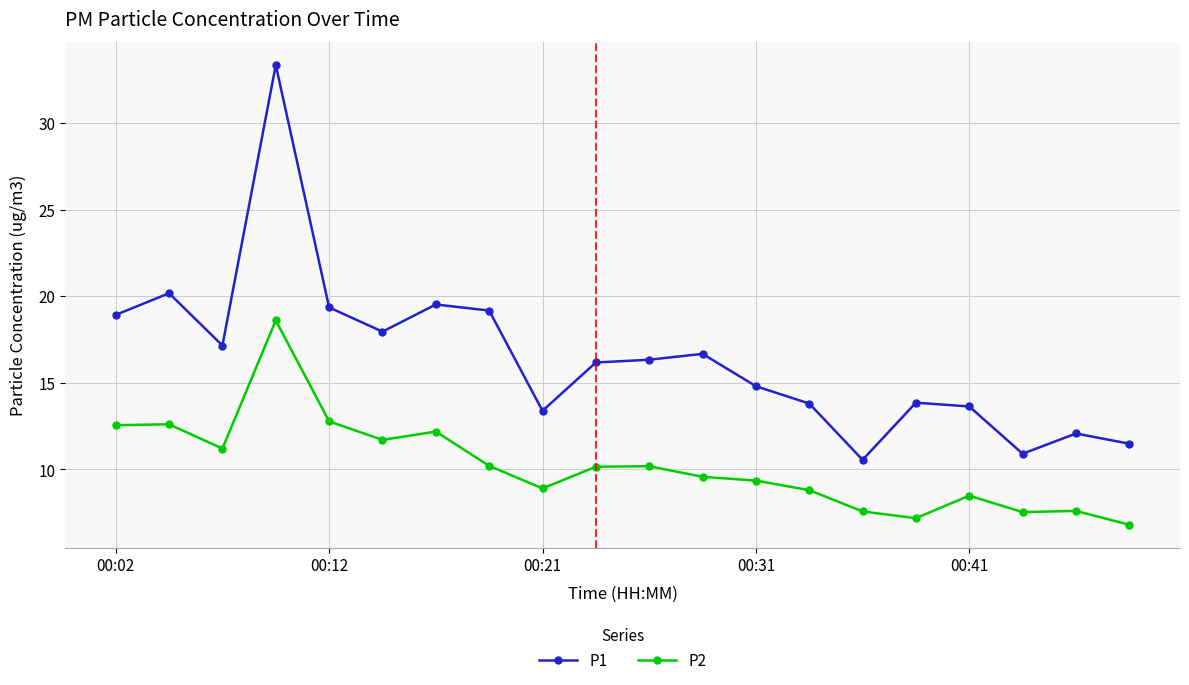

Which series has the largest range (max minus min)?

P1